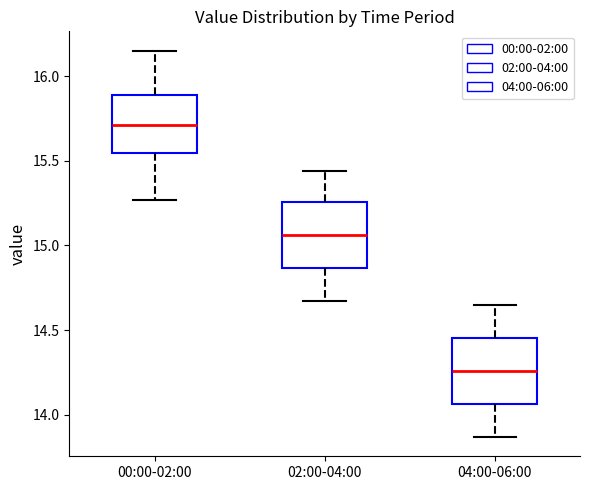

Where does the median line of the box for 04:00-06:00 sit on the y-axis? The values are not printed on the chart, so give them approximately, as read against the axis.

14.25